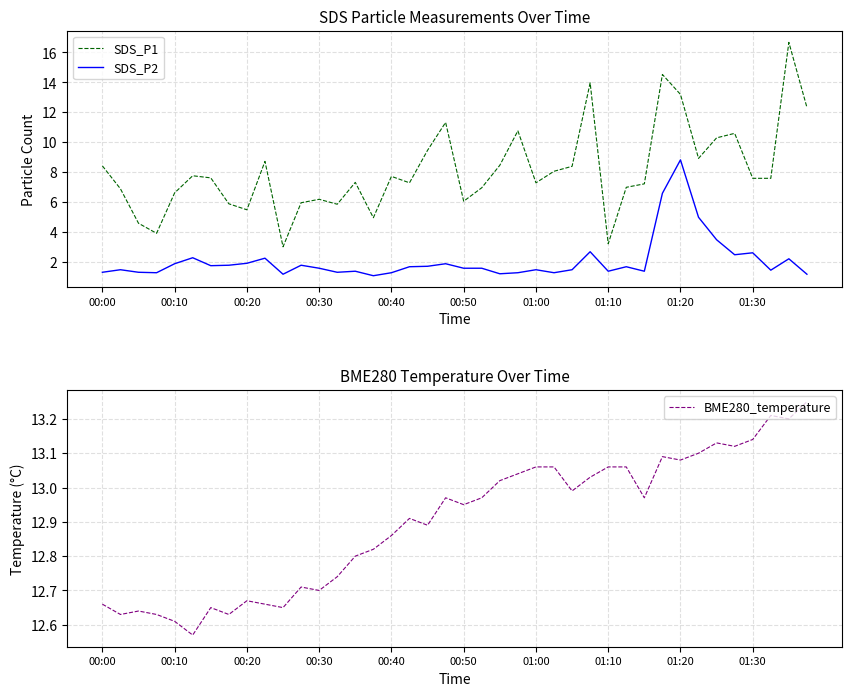

After their last crossing, which series has the higher values: SDS_P1 or BME280_temperature?

BME280_temperature